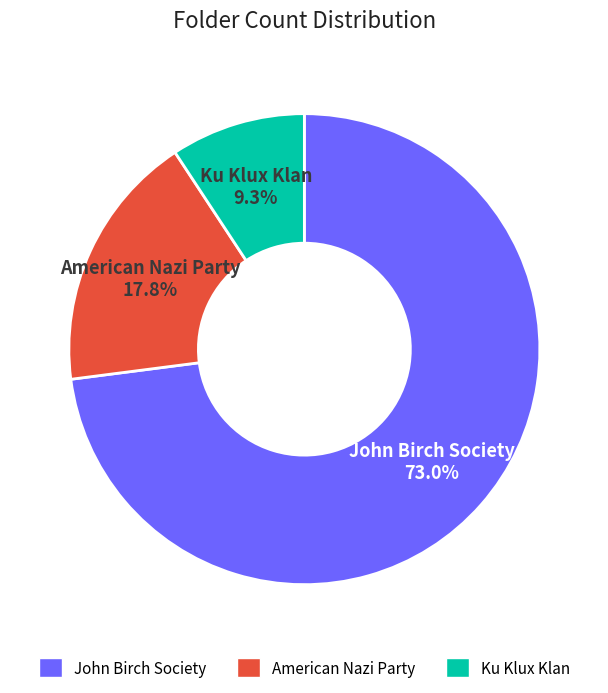

Which category accounts for the majority?

John Birch Society